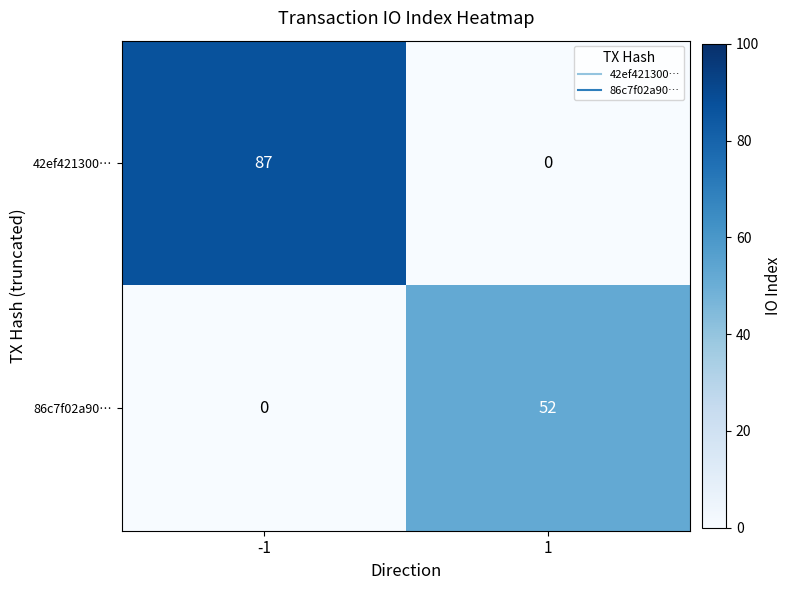

Reading right to left, extract all data points from this chart.

42ef421300…: 0	87
86c7f02a90…: 52	0